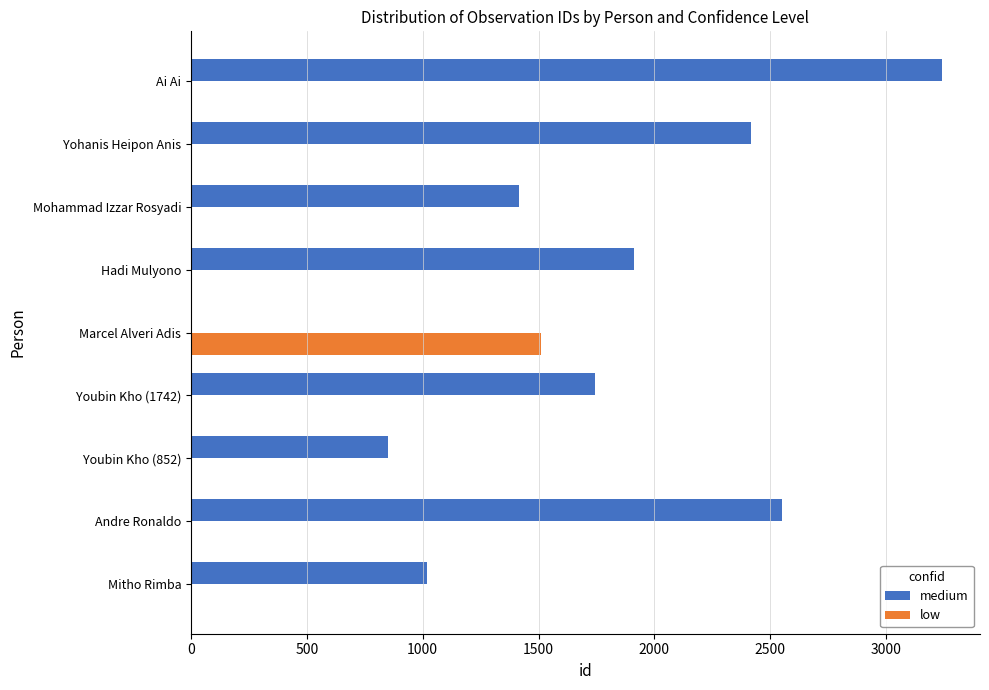

What is the total value across all series at Hadi Mulyono?

1913